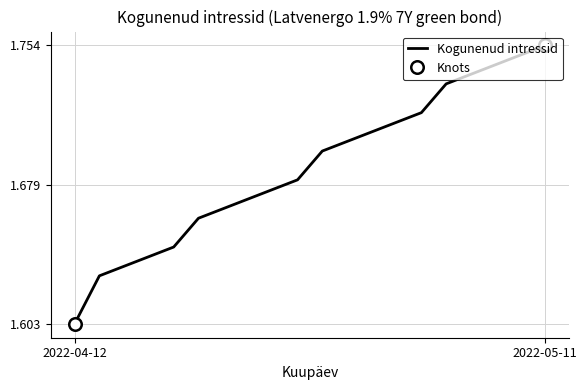

At which category does the chart reach its peak across all series?

2022-05-11